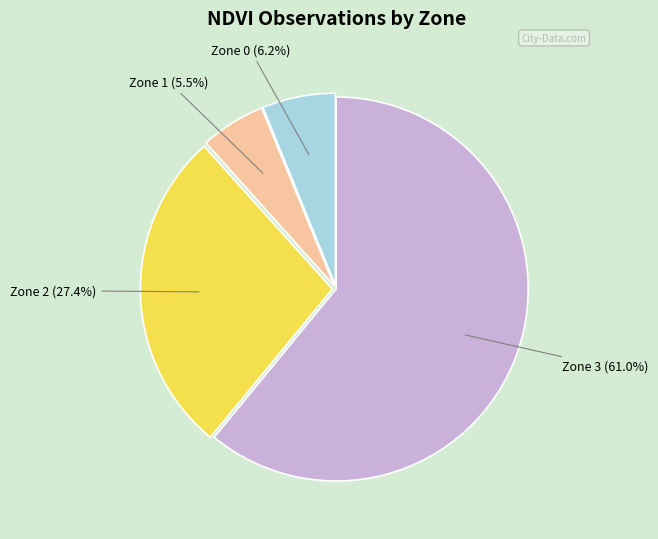

Does any single category account for the majority?

Yes